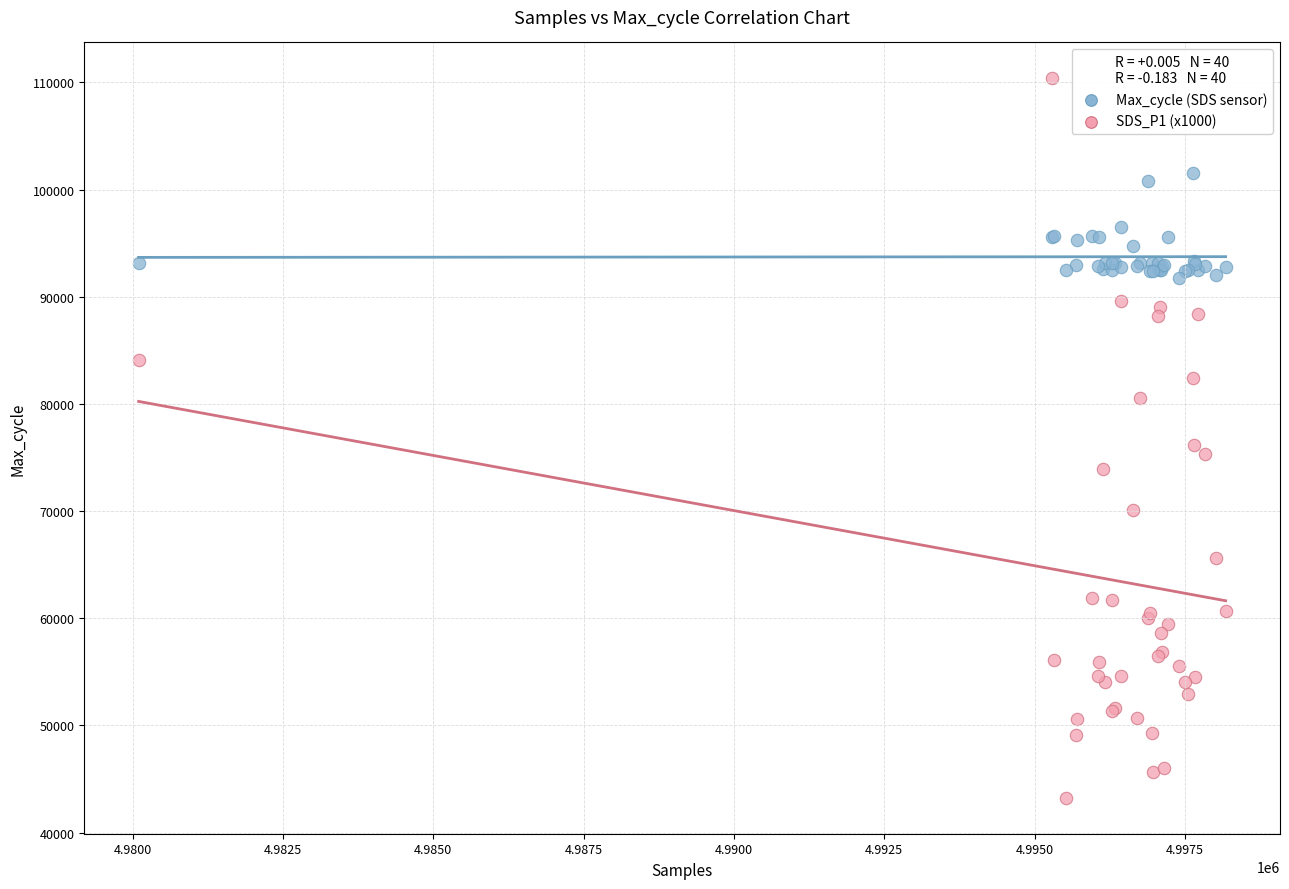

Which series has the largest Y range (max minus min)?

SDS_P1 (x1000)